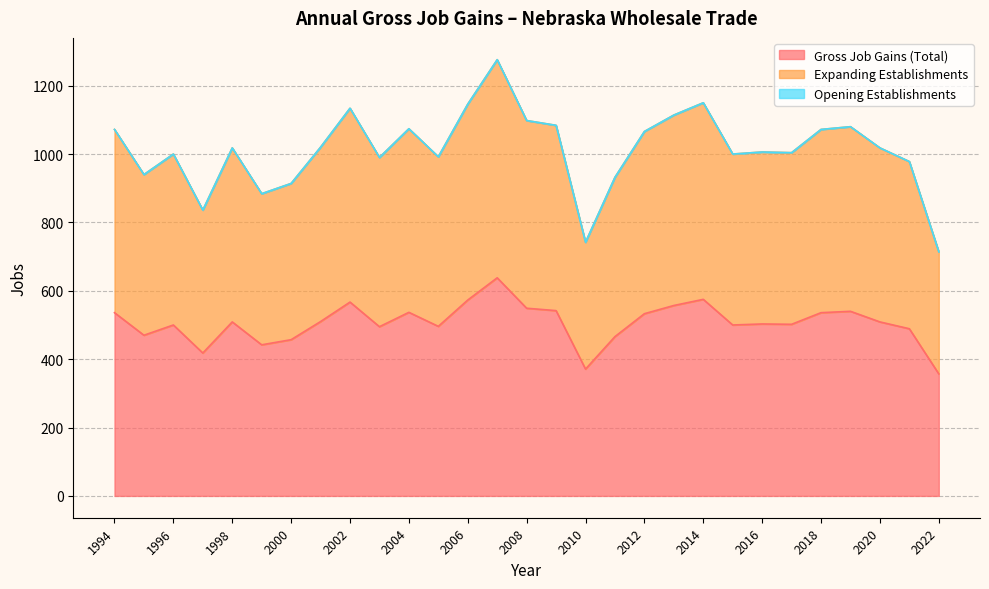

What is the difference between the maximum and minimum values in the Gross Job Gains (Total) series?

281